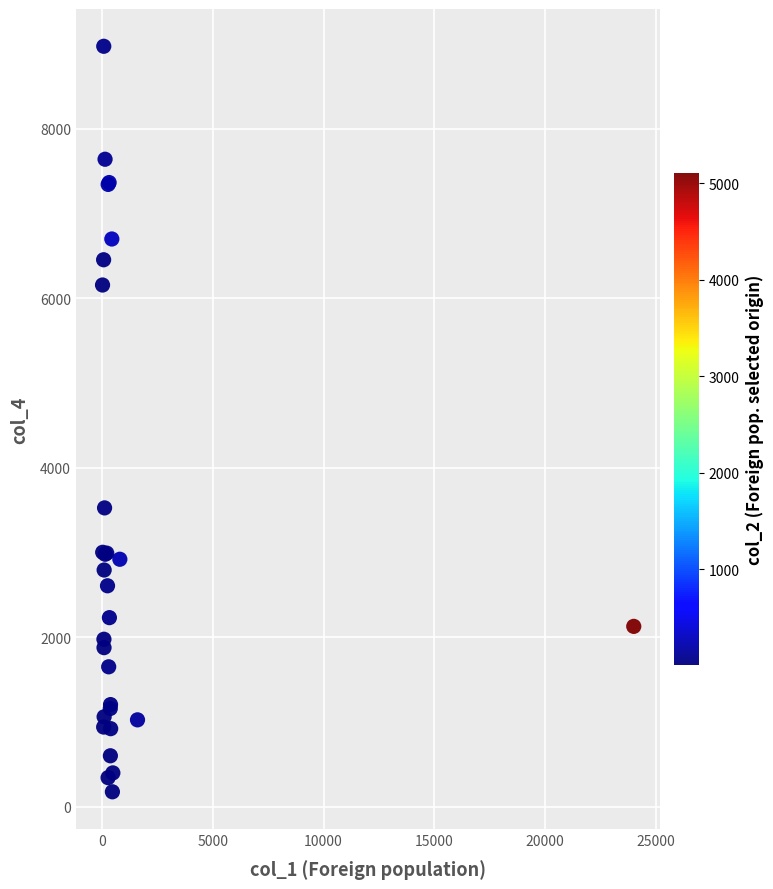

What Y value in the scatter plot is closest to 4572?

3524